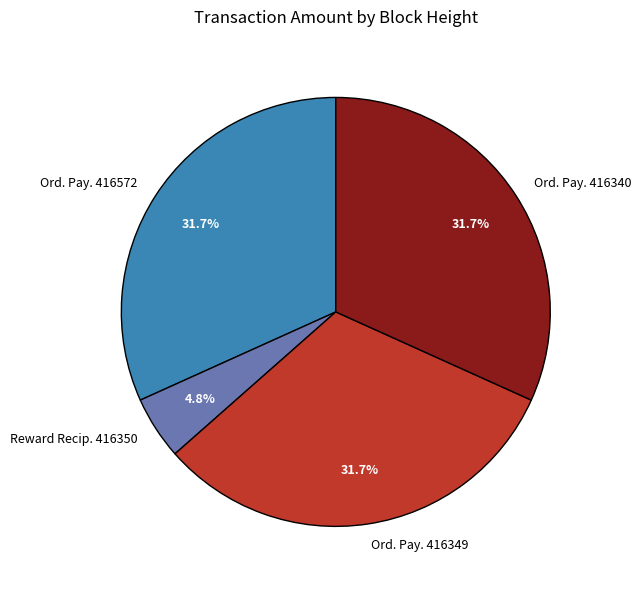

Combined, do Ord. Pay. 416572 and Reward Recip. 416350 account for over 50%?

No